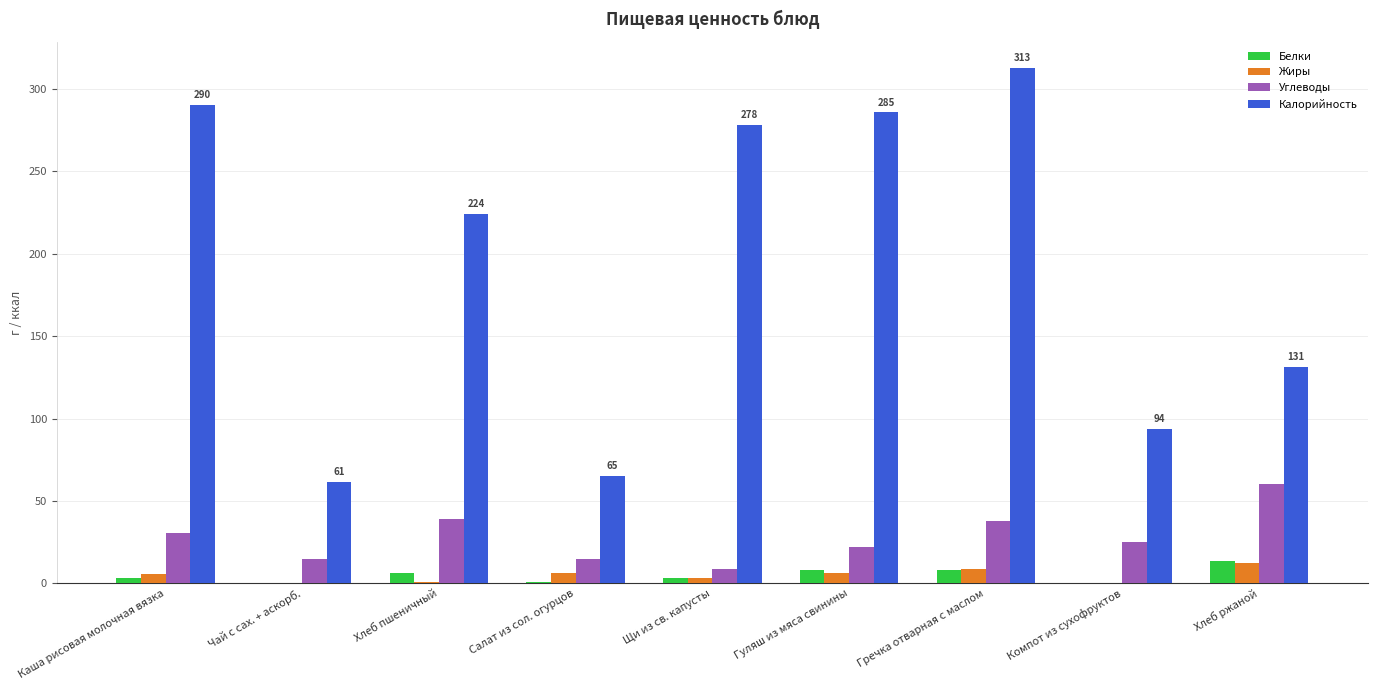

Which series has the widest spread of values?

Калорийность